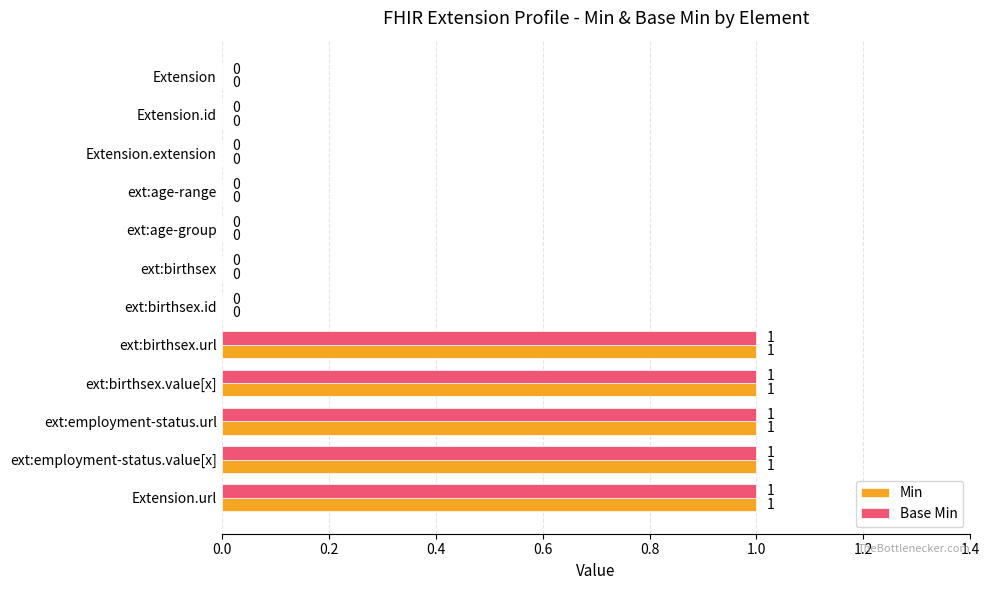

True or false: Base Min has a value of 2 at ext:birthsex.url.

False